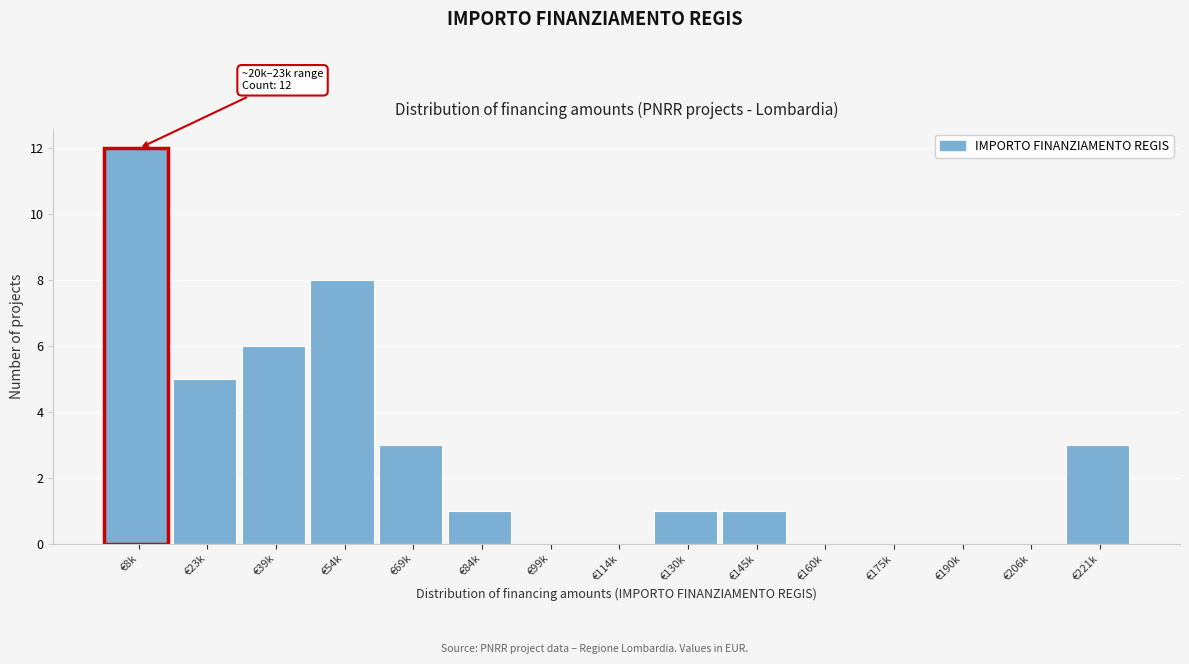

Reading left to right, what are all the values shown in this chart?

€8k=12	€23k=5	€39k=6	€54k=8	€69k=3	€84k=1	€99k=0	€114k=0	€130k=1	€145k=1	€160k=0	€175k=0	€190k=0	€206k=0	€221k=3